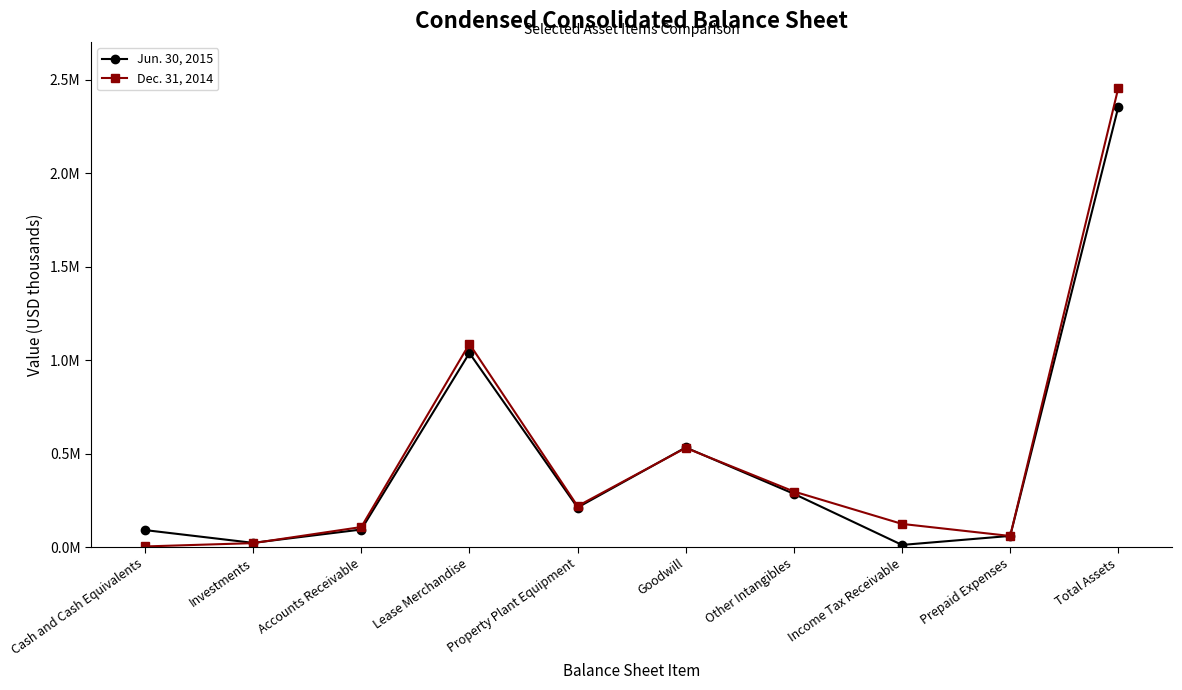

At which label does Dec. 31, 2014 first exceed 219417?

Lease Merchandise